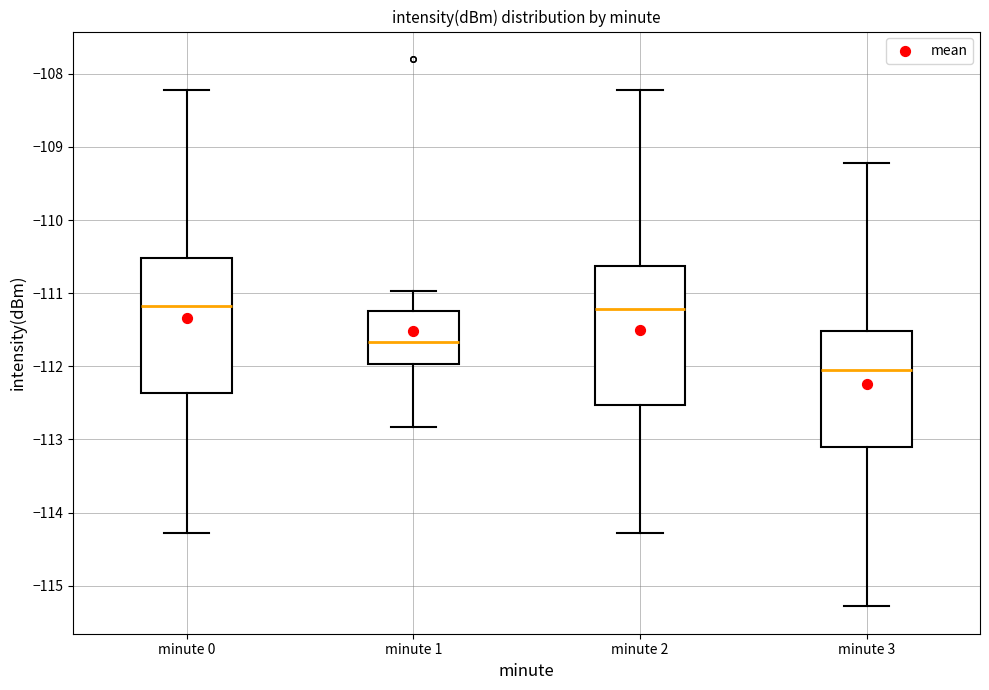

Where does the median line of the box for minute 0 sit on the y-axis? The values are not printed on the chart, so give them approximately, as read against the axis.

-111.2